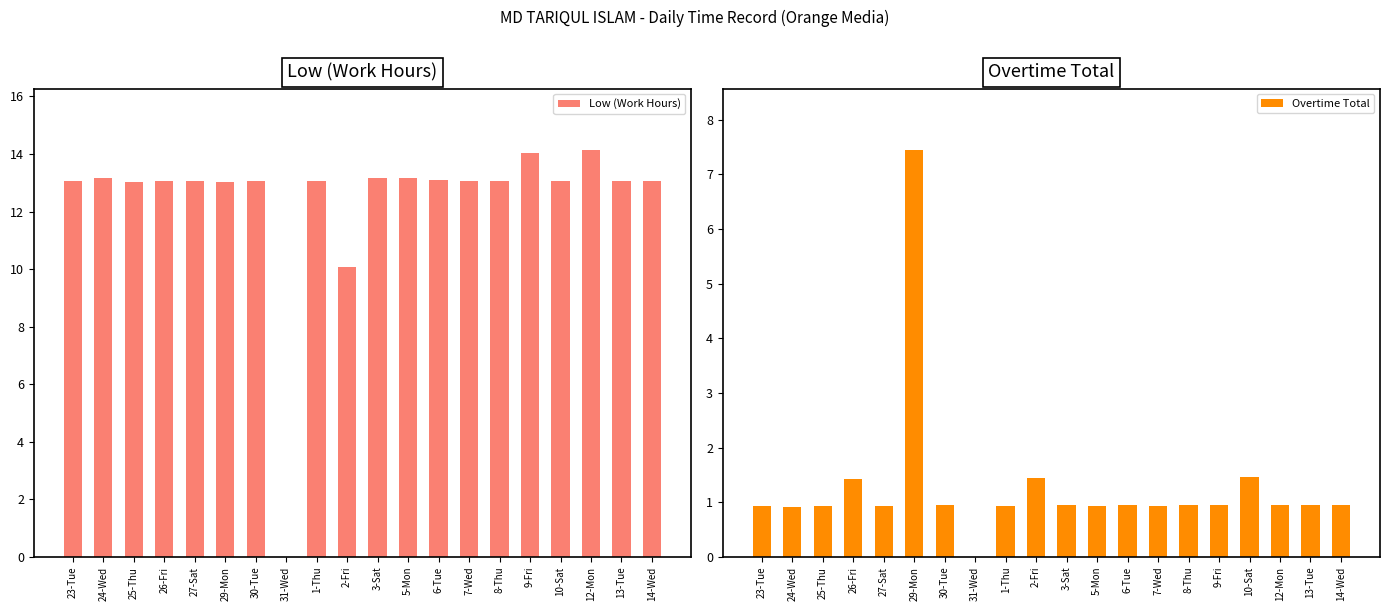

What is the average value of the Overtime Total series?

1.3